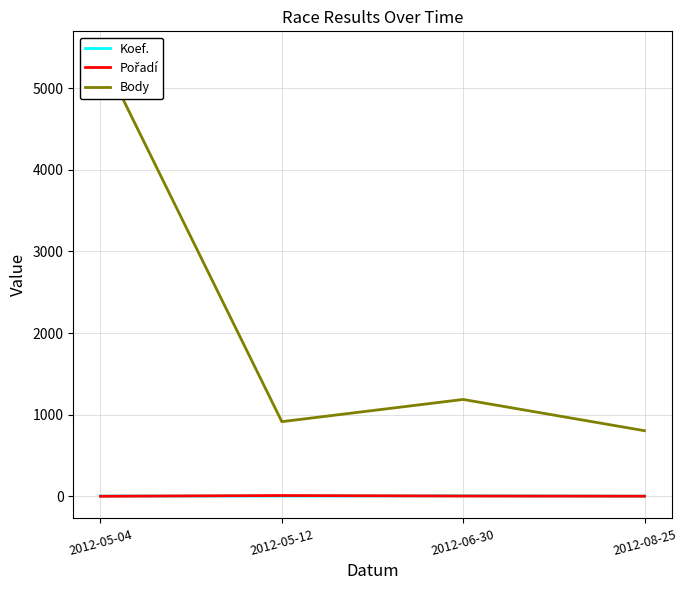

What position from the right is 2012-06-30?

2